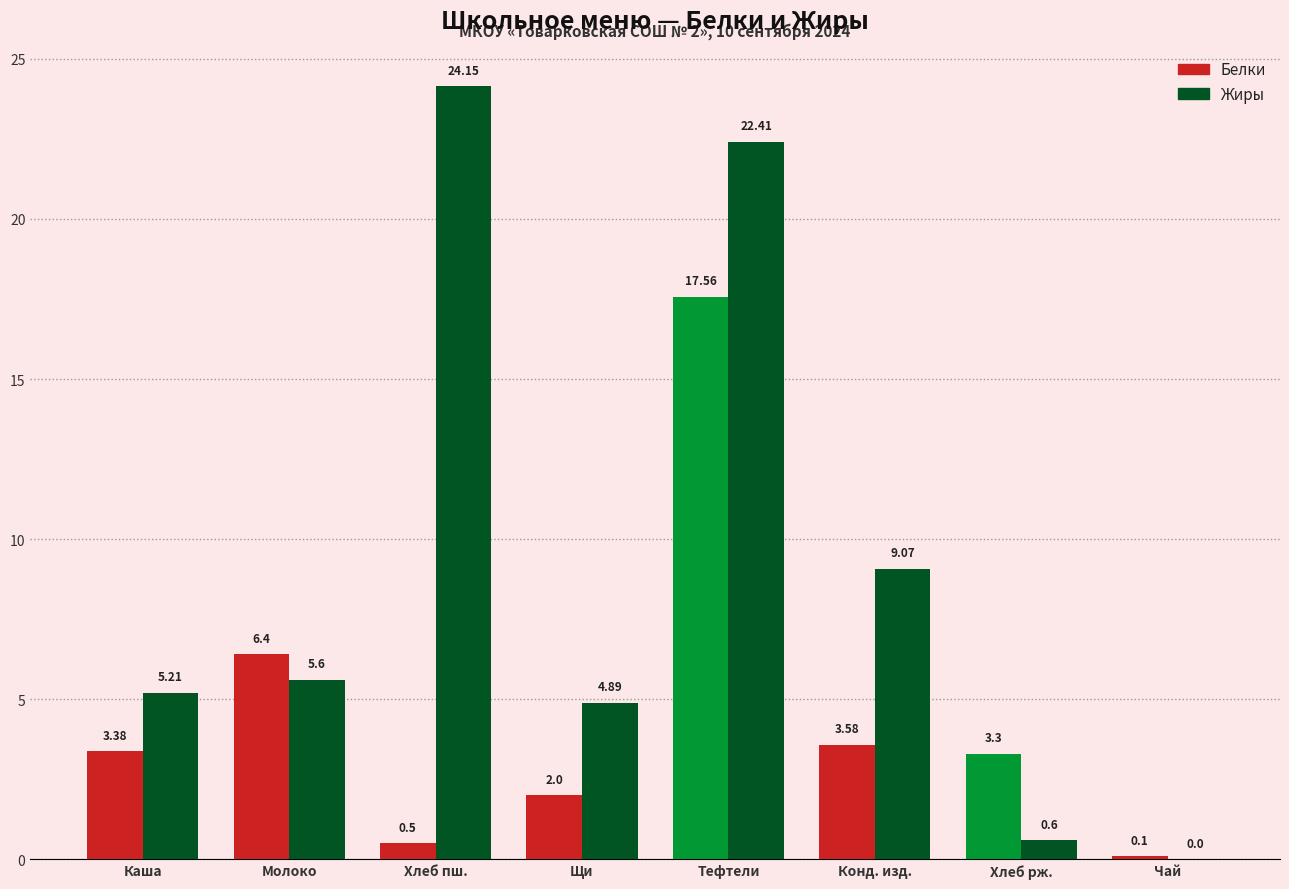

The Жиры series shows 5.1 at Конд. изд.. True or false?

False